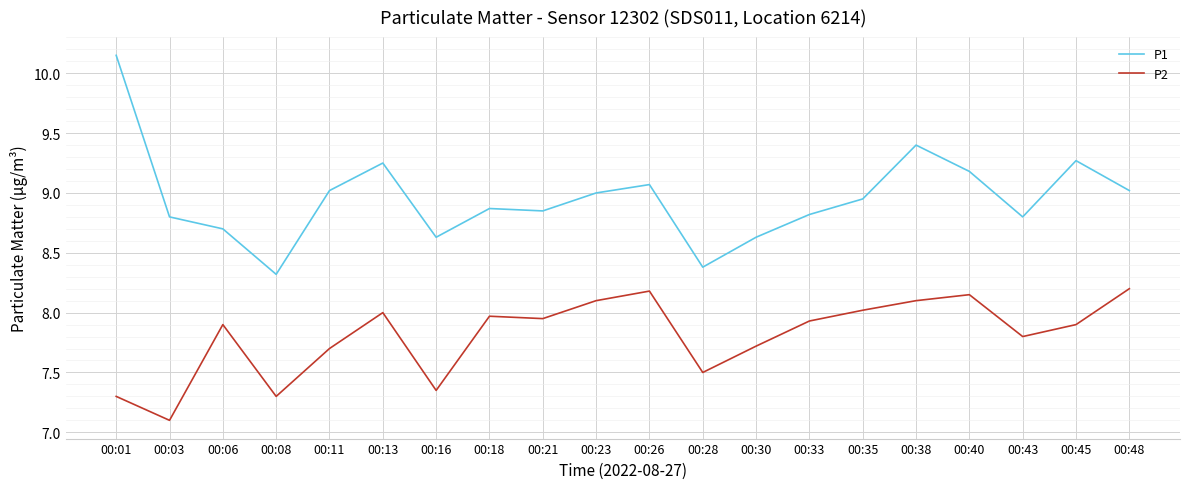

At which category does P2 reach its first local valley?

00:03